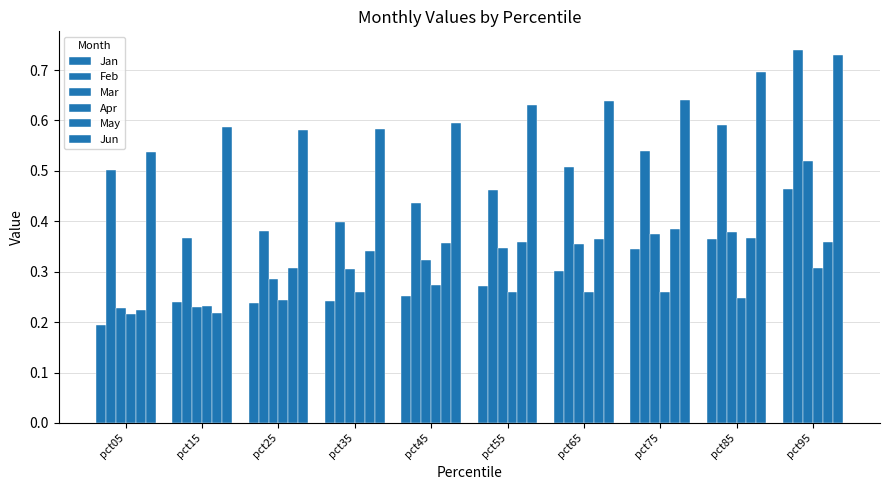

Reading left to right, transcribe all the data shown in this chart.

Jan: pct05=0.2	pct15=0.2	pct25=0.2	pct35=0.2	pct45=0.3	pct55=0.3	pct65=0.3	pct75=0.3	pct85=0.4	pct95=0.5
Feb: pct05=0.5	pct15=0.4	pct25=0.4	pct35=0.4	pct45=0.4	pct55=0.5	pct65=0.5	pct75=0.5	pct85=0.6	pct95=0.7
Mar: pct05=0.2	pct15=0.2	pct25=0.3	pct35=0.3	pct45=0.3	pct55=0.3	pct65=0.4	pct75=0.4	pct85=0.4	pct95=0.5
Apr: pct05=0.2	pct15=0.2	pct25=0.2	pct35=0.3	pct45=0.3	pct55=0.3	pct65=0.3	pct75=0.3	pct85=0.2	pct95=0.3
May: pct05=0.2	pct15=0.2	pct25=0.3	pct35=0.3	pct45=0.4	pct55=0.4	pct65=0.4	pct75=0.4	pct85=0.4	pct95=0.4
Jun: pct05=0.5	pct15=0.6	pct25=0.6	pct35=0.6	pct45=0.6	pct55=0.6	pct65=0.6	pct75=0.6	pct85=0.7	pct95=0.7